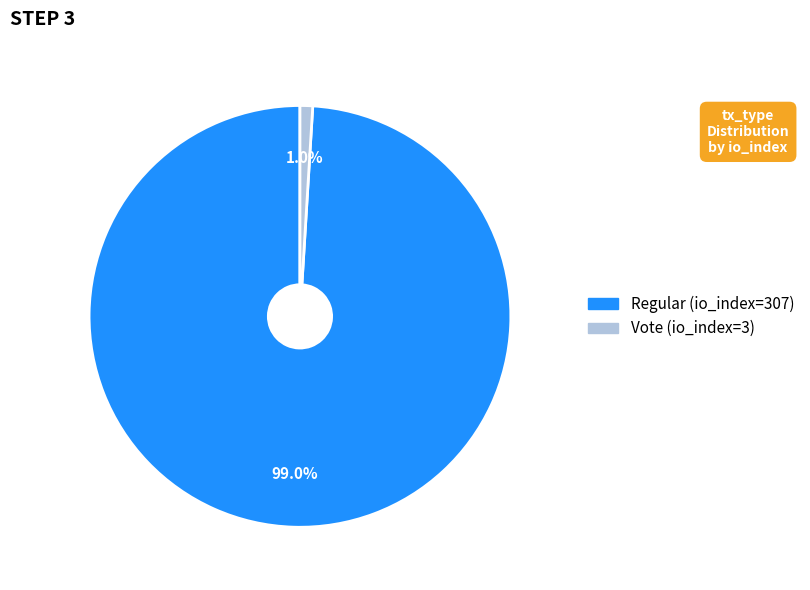

The Vote (io_index=3) slice represents 13% of the pie. True or false?

False